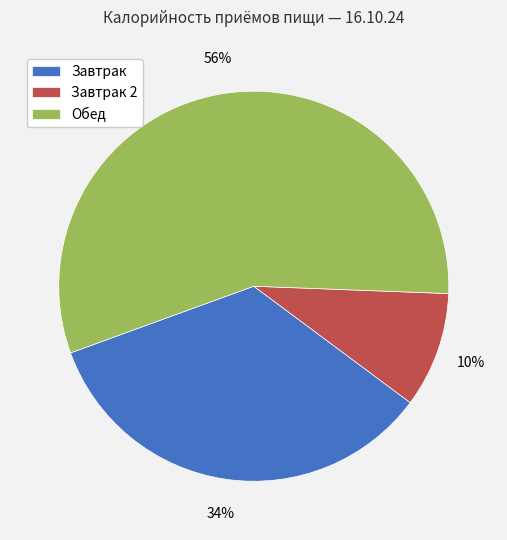

To the nearest percent, what is the average slice percentage?

33%